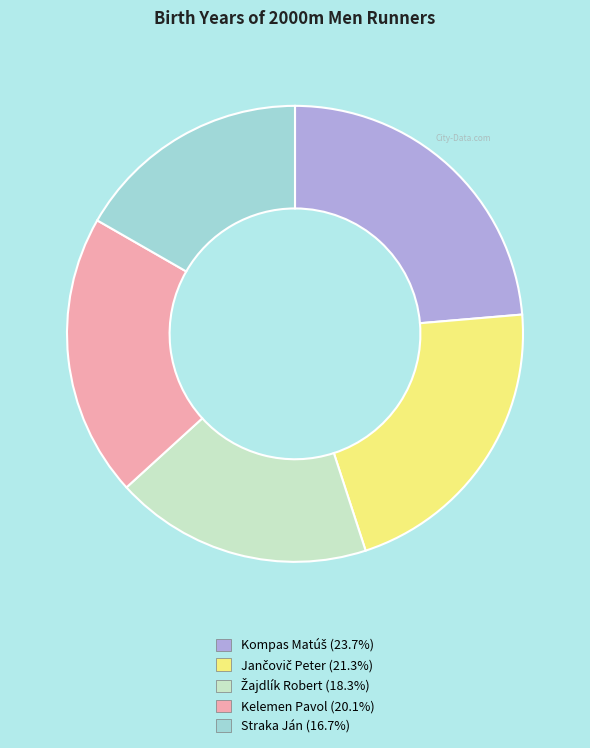

Which category has the smallest portion of the pie?

Straka Ján